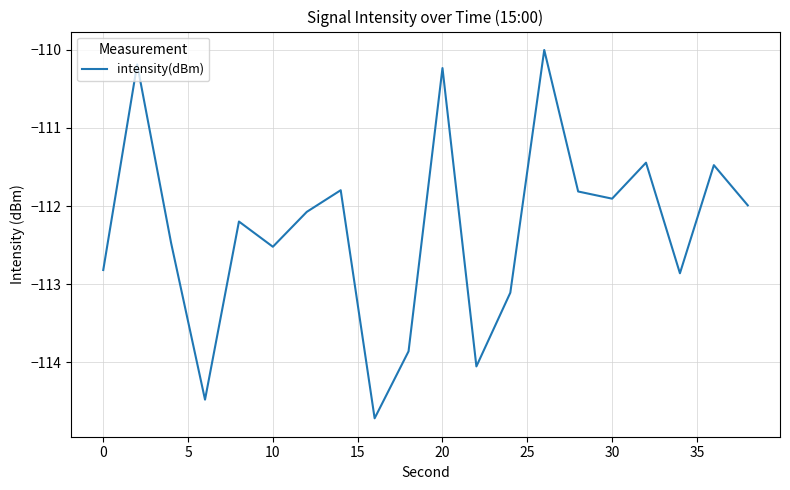

What is the maximum value shown in the chart?

-110.0